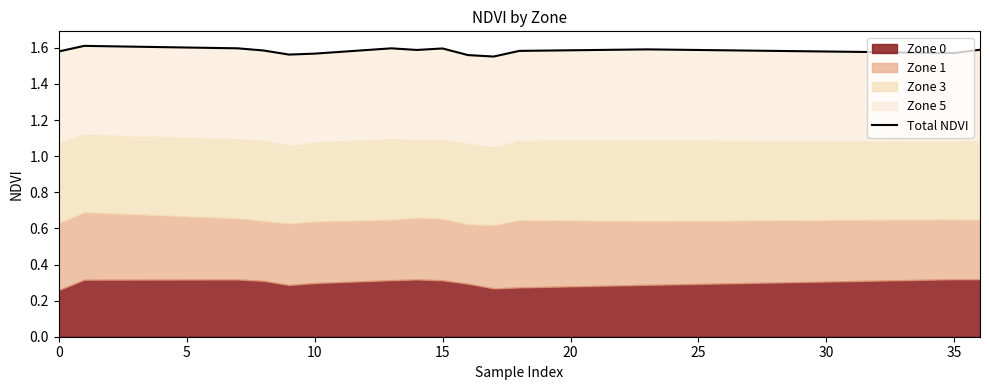

Which category has the highest value across all series?

5